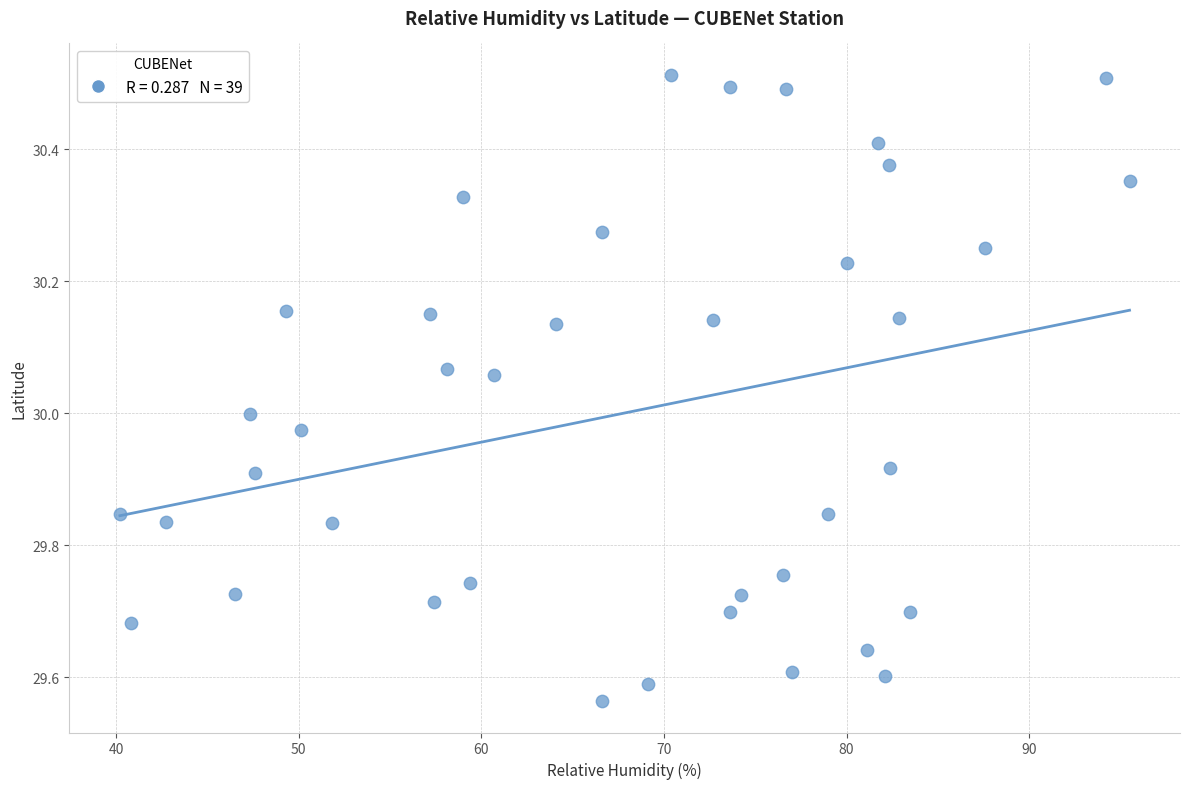

What is the range of Y values (max minus min)?

0.9